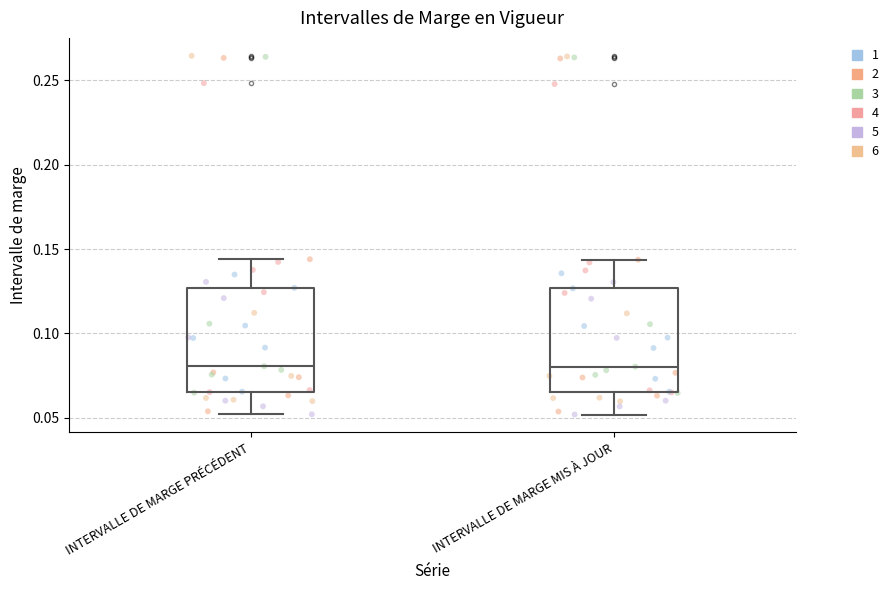

Where is the upper edge of the box for INTERVALLE DE MARGE MIS À JOUR on the y-axis? The values are not printed on the chart, so give them approximately, as read against the axis.

0.125